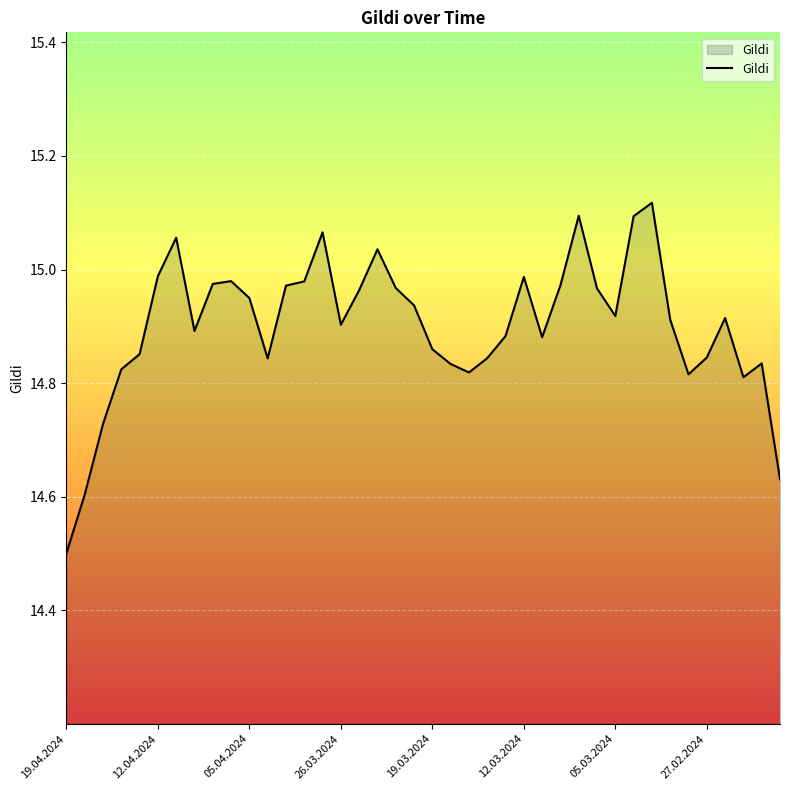

How many lines are shown in the chart?

1